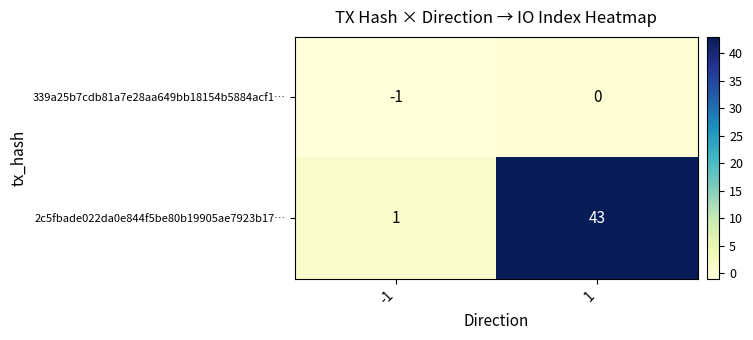

What is the spread (max minus min) of values at 1?

43